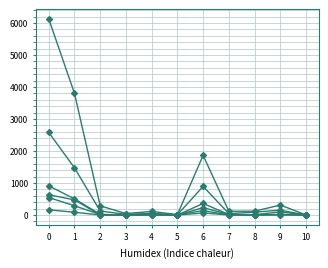

How many lines are shown in the chart?

6